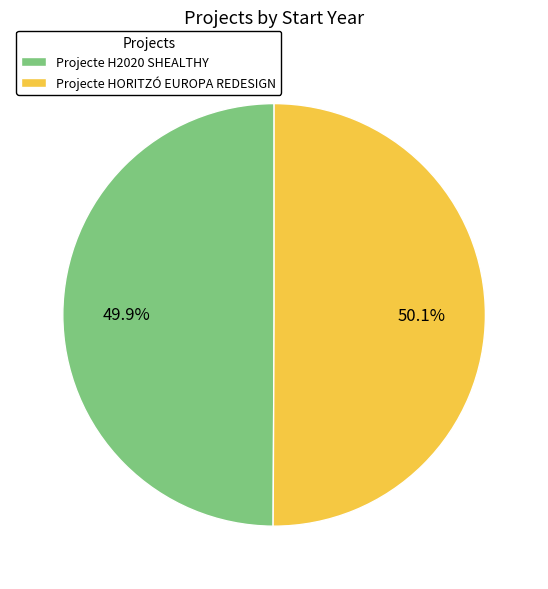

To the nearest percent, what percentage of the pie is Projecte H2020 SHEALTHY?

50%